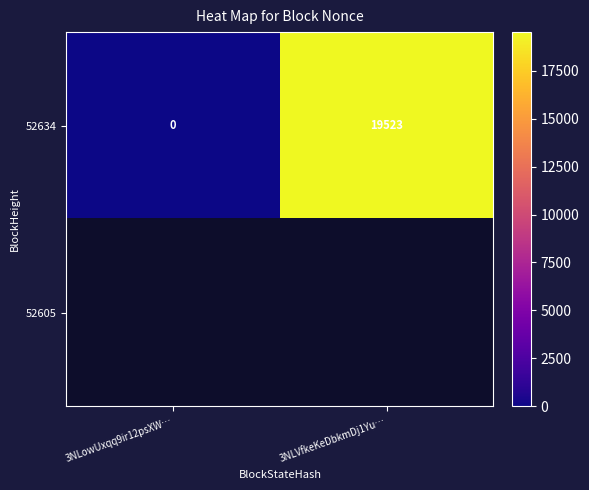

Count the 52634 values in the range 0 to 19523.

2